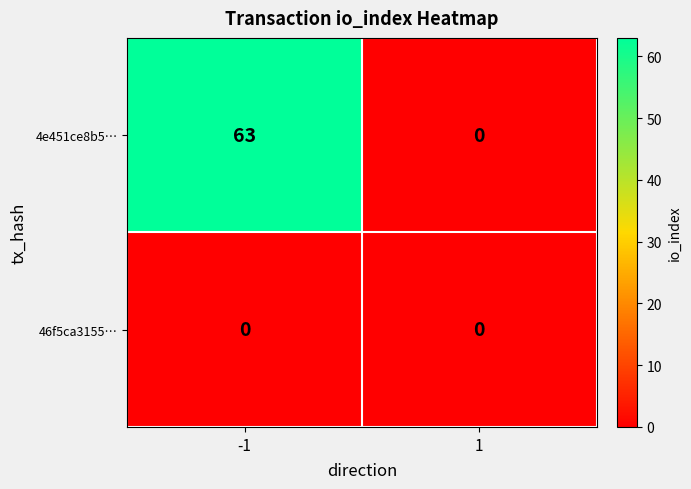

Between -1 and 1, which series saw the biggest shift?

4e451ce8b5…